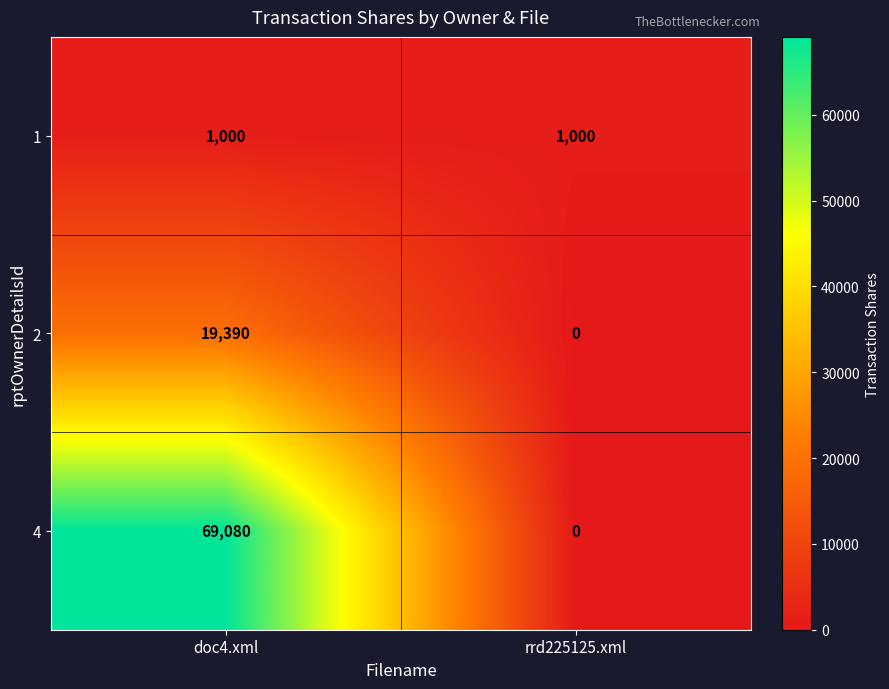

What is the approximate value of 4 at doc4.xml, to the nearest 50?

69100